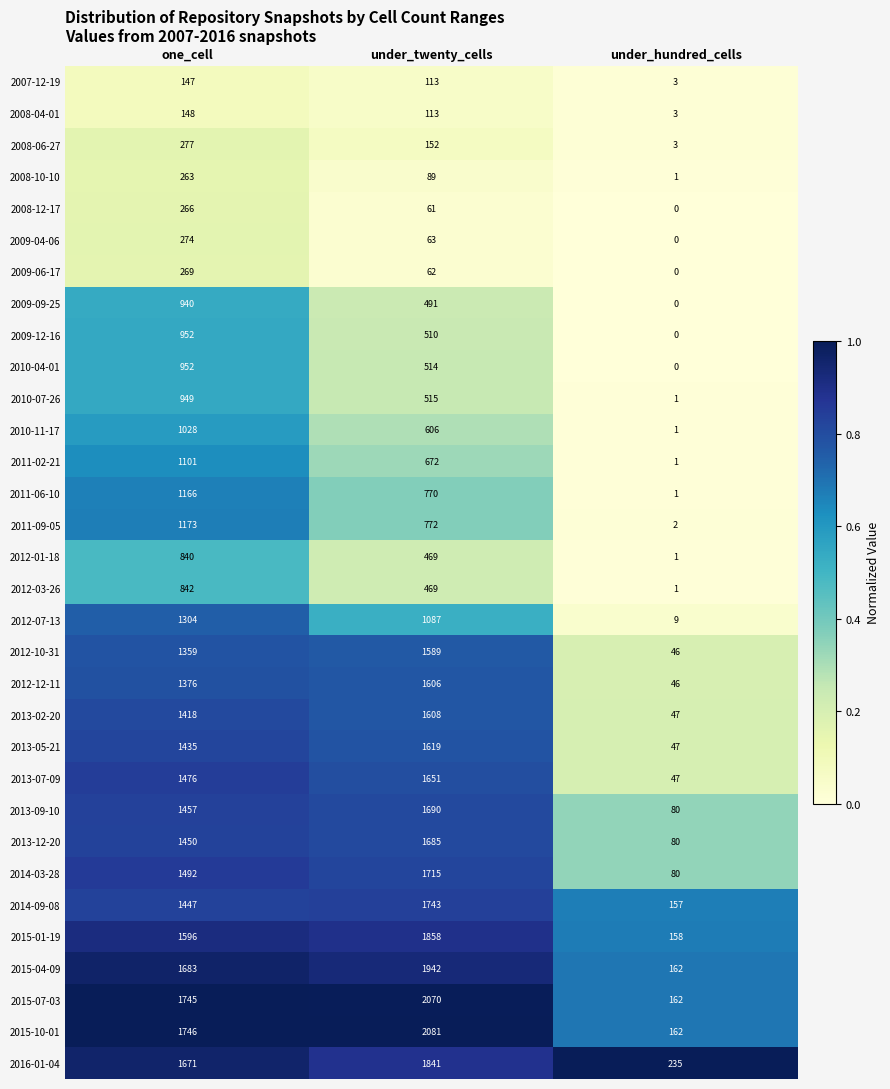

Rank the categories by 2013-02-20 value from lowest to highest.

under_hundred_cells, one_cell, under_twenty_cells